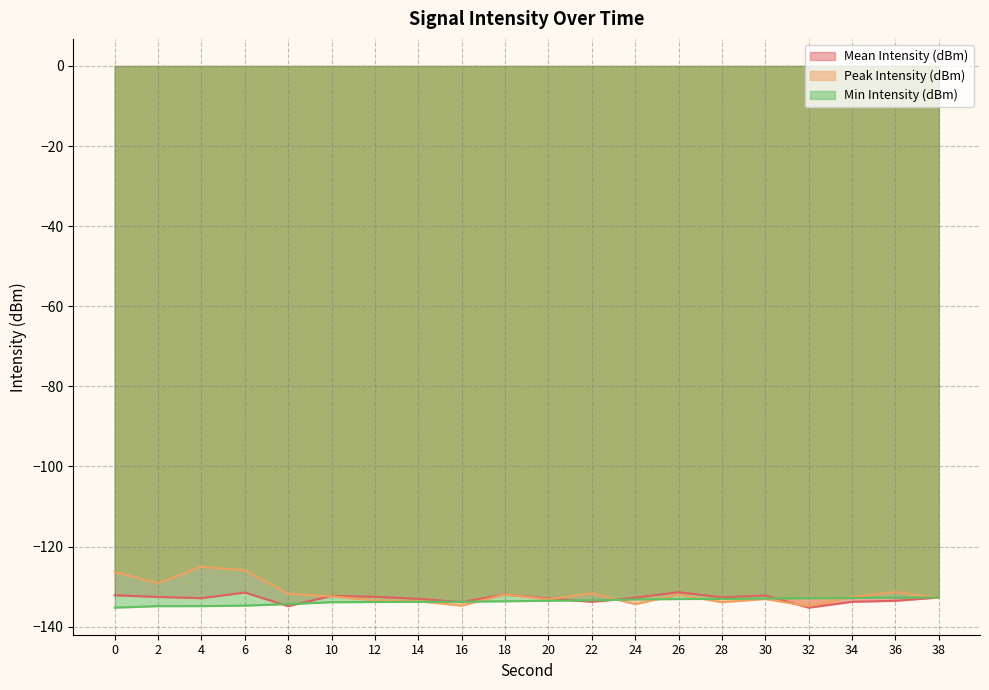

Rank the series by their maximum value, from lowest to highest.

Min Intensity (dBm), Mean Intensity (dBm), Peak Intensity (dBm)